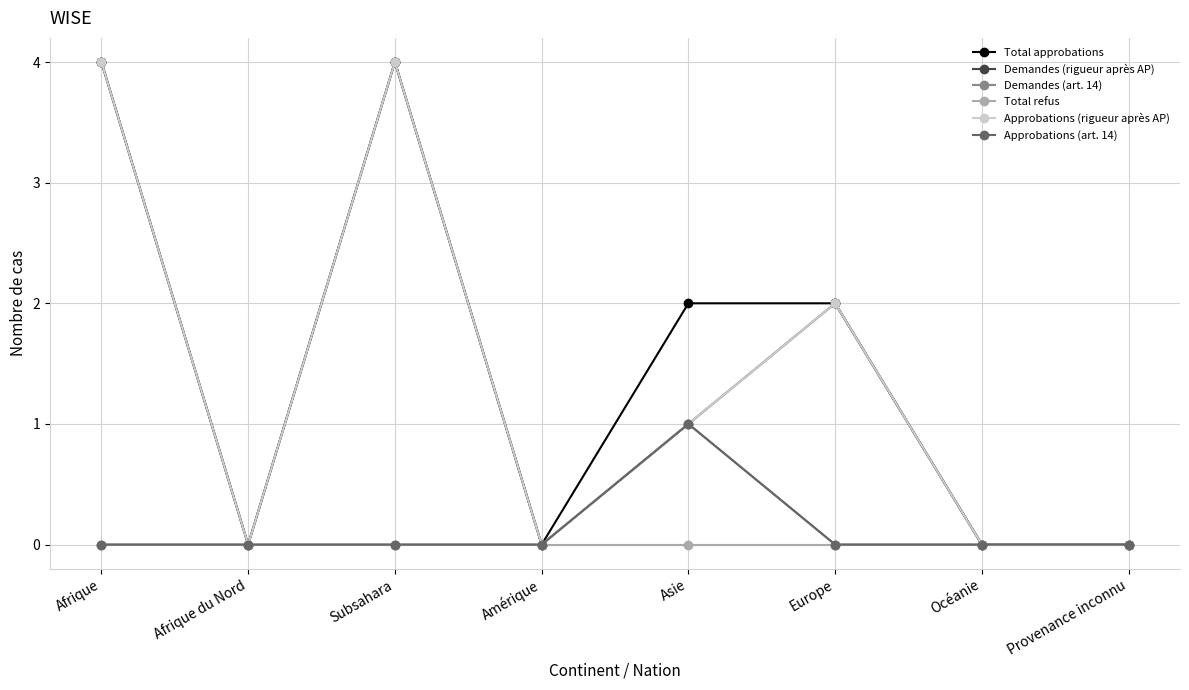

Is this an area chart (filled region under the line)?

No